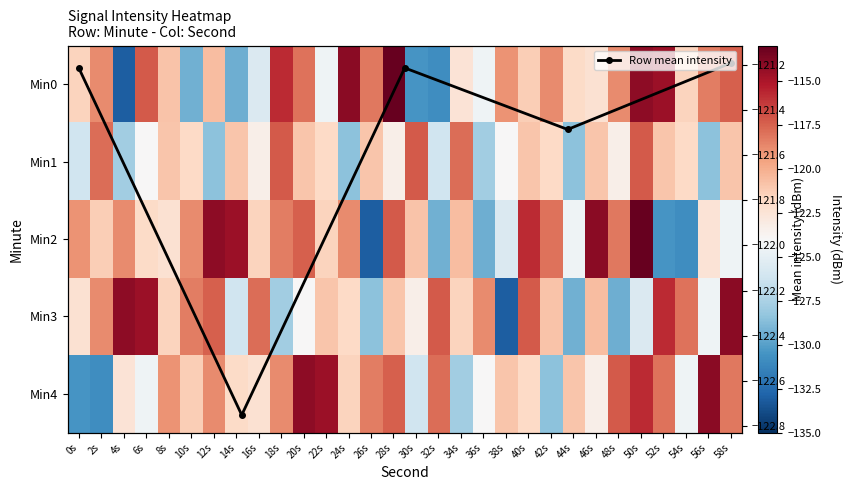

Reading right to left, list all the values displayed in this chart.

0: 58s=-117.4	56s=-118.3	54s=-121.6	52s=-114.6	50s=-114.2	48s=-118.8	46s=-122.3	44s=-121.9	42s=-118.8	40s=-121.3	38s=-119.1	36s=-124.5	34s=-122.5	32s=-130.9	30s=-130.5	28s=-113.0	26s=-118.2	24s=-114.0	22s=-124.5	20s=-118.0	18s=-115.8	16s=-125.6	14s=-129.3	12s=-120.6	10s=-129.3	8s=-120.8	6s=-117.3	4s=-133.1	2s=-118.8	0s=-121.5
1: 58s=-121.0	56s=-128.5	54s=-121.8	52s=-120.9	50s=-117.3	48s=-123.4	46s=-121.0	44s=-128.5	42s=-121.8	40s=-120.9	38s=-123.9	36s=-127.8	34s=-117.9	32s=-126.2	30s=-117.3	28s=-123.4	26s=-121.0	24s=-128.5	22s=-121.8	20s=-120.9	18s=-117.3	16s=-123.4	14s=-121.0	12s=-128.5	10s=-121.8	8s=-120.9	6s=-123.9	4s=-127.8	2s=-117.9	0s=-126.2
2: 58s=-124.5	56s=-122.5	54s=-130.9	52s=-130.5	50s=-113.0	48s=-118.2	46s=-114.0	44s=-124.5	42s=-118.0	40s=-115.8	38s=-125.6	36s=-129.3	34s=-120.6	32s=-129.3	30s=-120.8	28s=-117.3	26s=-133.1	24s=-118.8	22s=-121.5	20s=-117.4	18s=-118.3	16s=-121.6	14s=-114.6	12s=-114.2	10s=-118.8	8s=-122.3	6s=-121.9	4s=-118.8	2s=-121.3	0s=-119.1
3: 58s=-114.0	56s=-124.5	54s=-118.0	52s=-115.8	50s=-125.6	48s=-129.3	46s=-120.6	44s=-129.3	42s=-120.8	40s=-117.3	38s=-133.1	36s=-118.8	34s=-121.5	32s=-117.3	30s=-123.4	28s=-121.0	26s=-128.5	24s=-121.8	22s=-120.9	20s=-123.9	18s=-127.8	16s=-117.9	14s=-126.2	12s=-117.4	10s=-118.3	8s=-121.6	6s=-114.6	4s=-114.2	2s=-118.8	0s=-122.3
4: 58s=-118.2	56s=-114.0	54s=-124.5	52s=-118.0	50s=-115.8	48s=-117.3	46s=-123.4	44s=-121.0	42s=-128.5	40s=-121.8	38s=-120.9	36s=-123.9	34s=-127.8	32s=-117.9	30s=-126.2	28s=-117.4	26s=-118.3	24s=-121.6	22s=-114.6	20s=-114.2	18s=-118.8	16s=-122.3	14s=-121.9	12s=-118.8	10s=-121.3	8s=-119.1	6s=-124.5	4s=-122.5	2s=-130.9	0s=-130.5